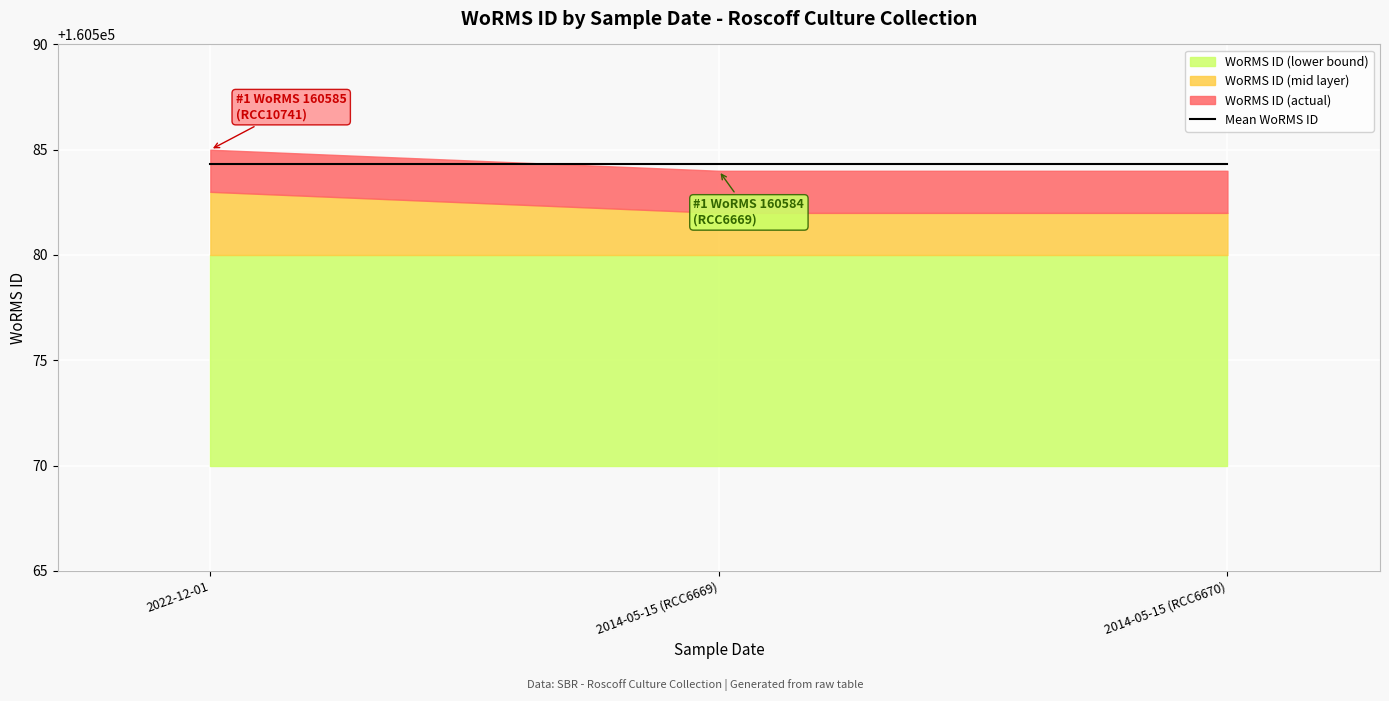

The value at 2014-05-15 (RCC6670) is 100517. True or false?

False